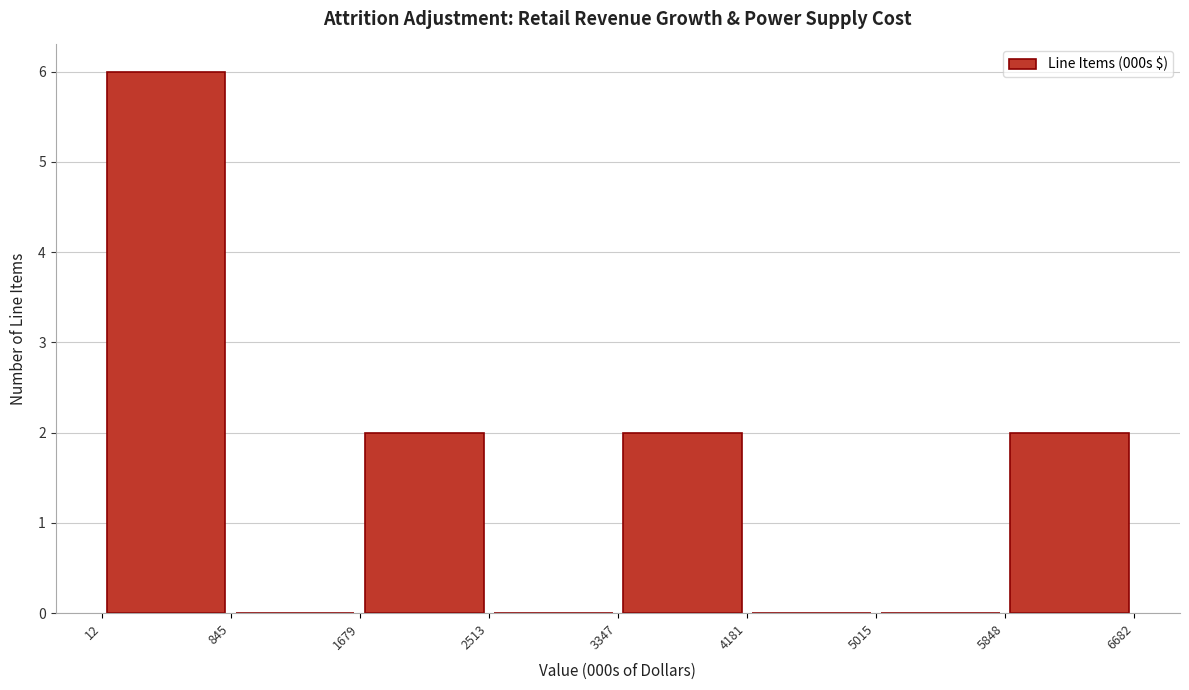

Reading left to right, transcribe this chart: for each bar, give the range it covers on the x-axis and its height. The values are not printed on the chart, so give them approximately, as read against the axis.

12 to 845: 6
845 to 1679: 0
1679 to 2513: 2
2513 to 3347: 0
3347 to 4181: 2
4181 to 5015: 0
5015 to 5848: 0
5848 to 6682: 2